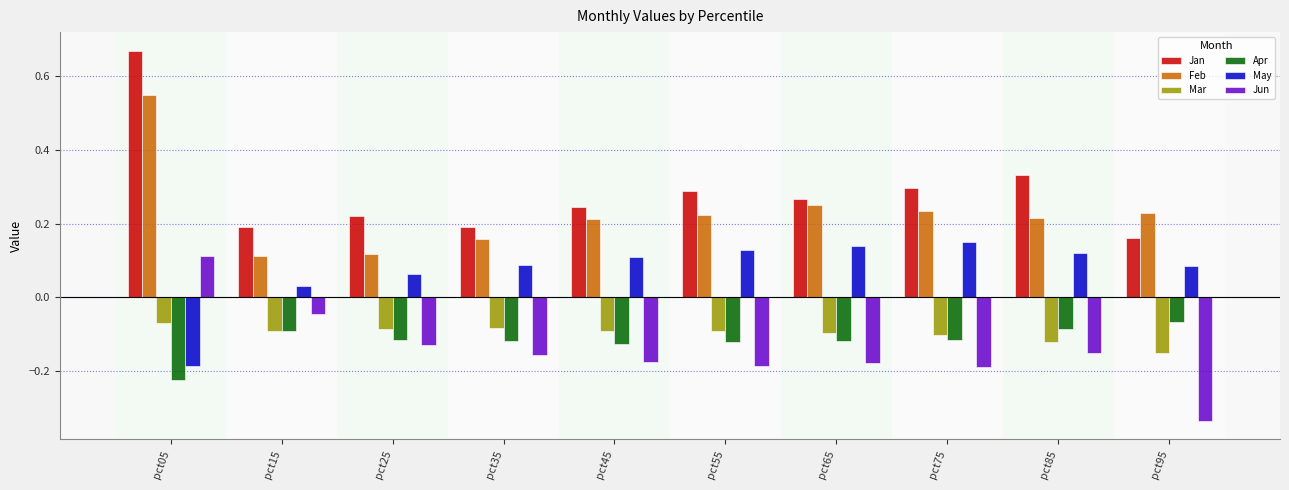

What is the sum of the Jan values at pct75 and pct65?

0.6